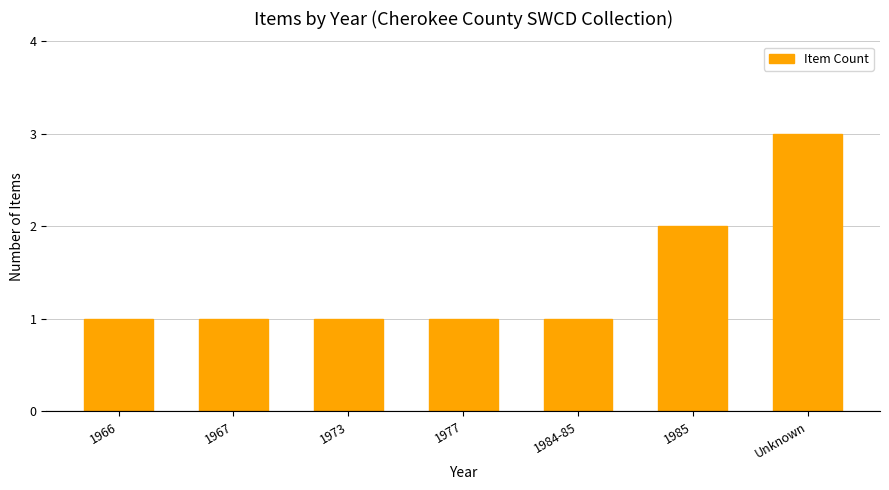

How many values are between 1 and 2?

6